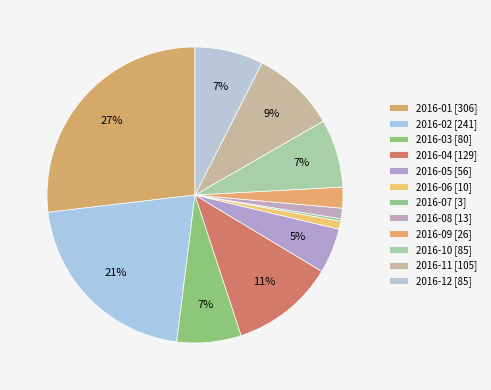

What percentage is the 2016-05 slice, to the nearest percent?

5%